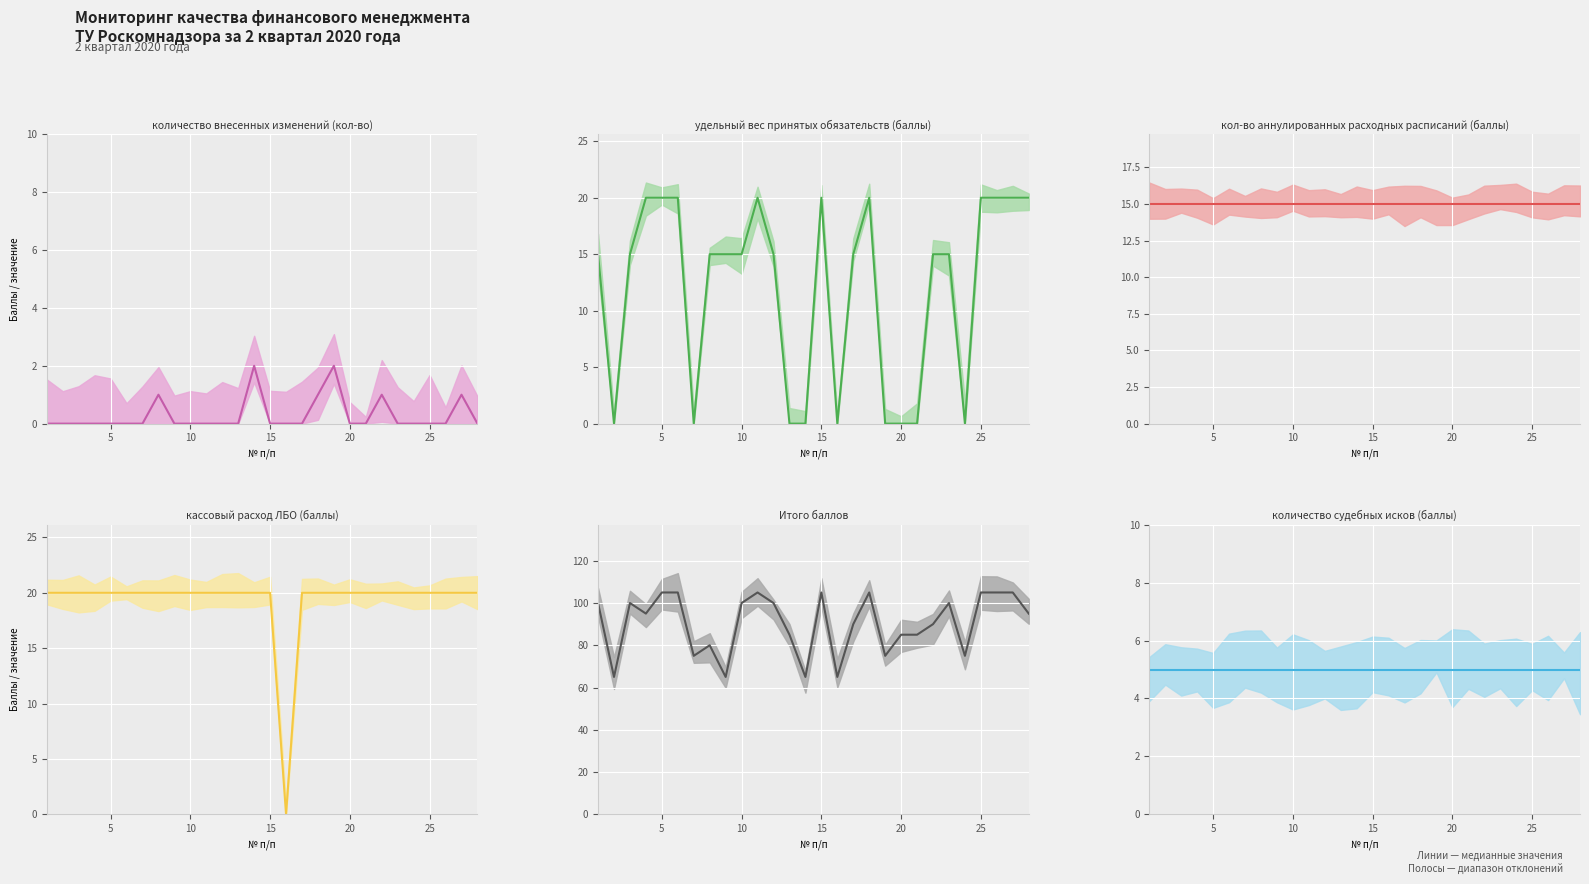

How many values in the кассовый расход ЛБО (баллы) (median) series are below 20?

1